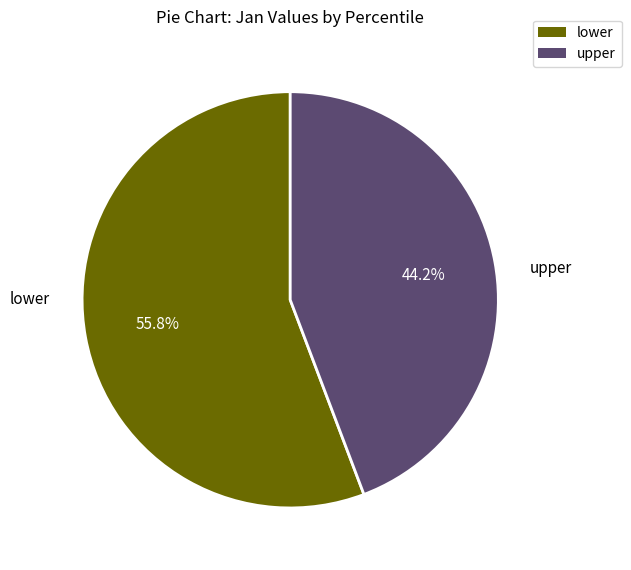

Is there a majority slice in this chart?

Yes